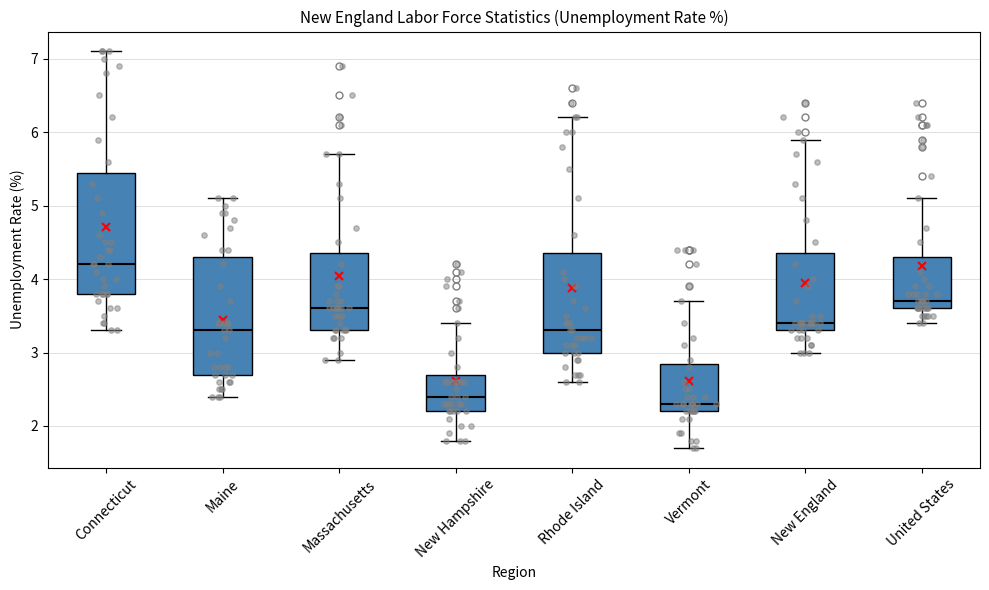

Reading left to right, read every box against the y-axis: the position of its median line, the range the box covers, and the ends of its whiskers. The values are not printed on the chart, so give them approximately, as read against the axis.

Connecticut: median 4.2, box 3.8 to 5.5, whiskers 3.3 to 7.1
Maine: median 3.3, box 2.7 to 4.3, whiskers 2.4 to 5.1
Massachusetts: median 3.6, box 3.3 to 4.4, whiskers 2.9 to 5.7
New Hampshire: median 2.4, box 2.2 to 2.7, whiskers 1.8 to 3.4
Rhode Island: median 3.3, box 3.0 to 4.4, whiskers 2.6 to 6.2
Vermont: median 2.3, box 2.2 to 2.9, whiskers 1.7 to 3.7
New England: median 3.4, box 3.3 to 4.4, whiskers 3.0 to 5.9
United States: median 3.7, box 3.6 to 4.3, whiskers 3.4 to 5.1